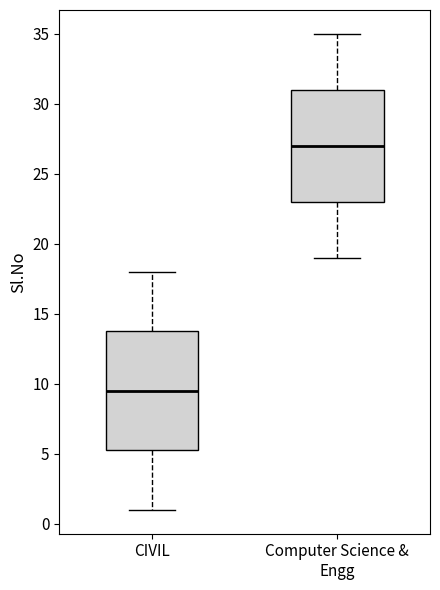

Which box's median line is the highest?

Computer Science & Engg